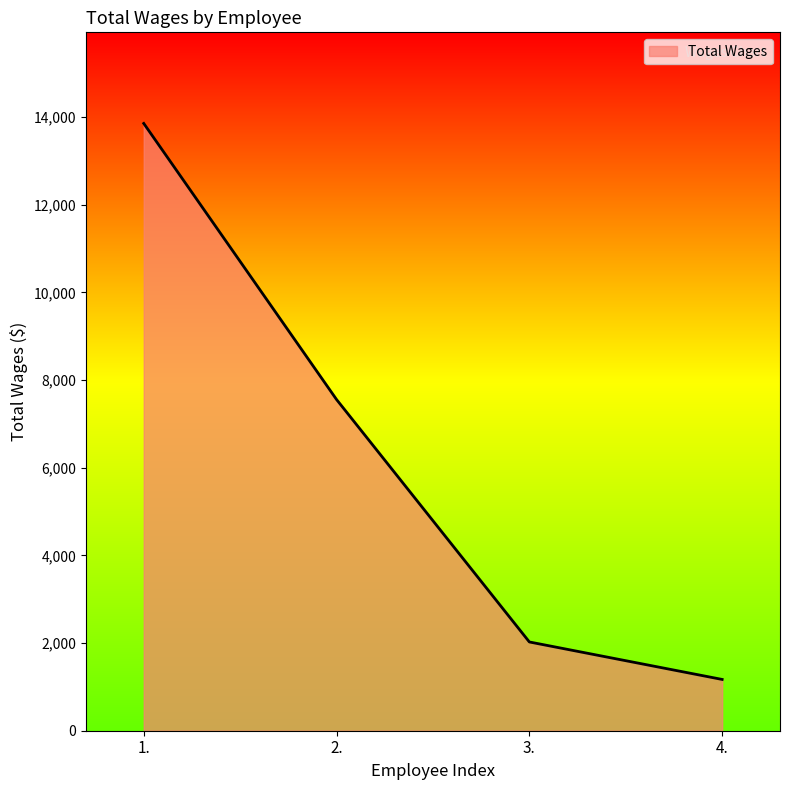

Count the number of categories in the chart.

4